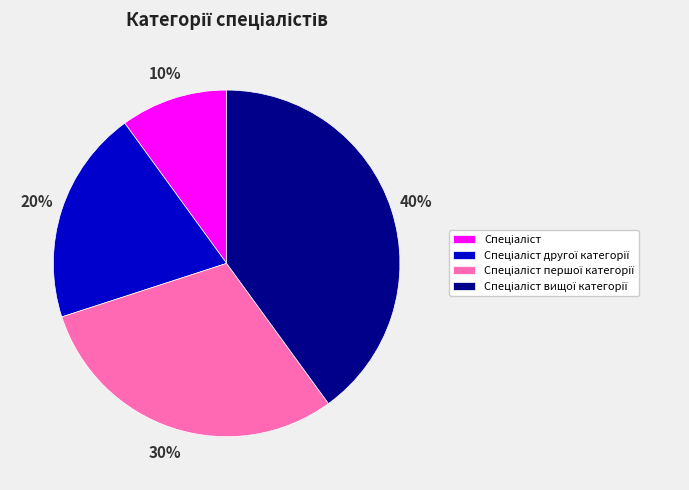

How many slices are in this pie chart?

4